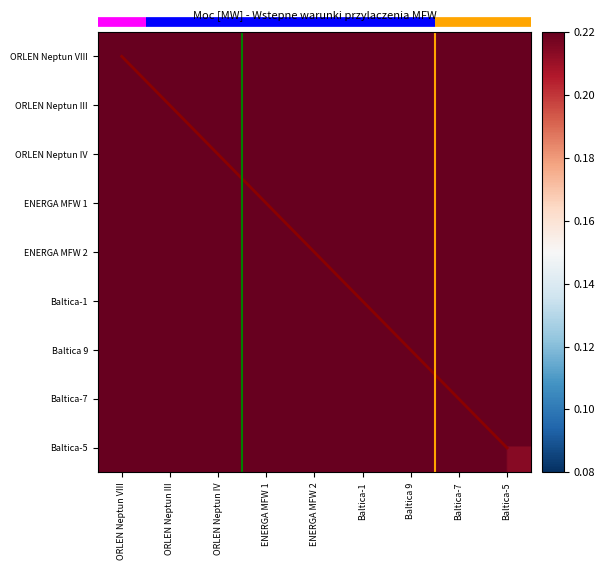

What is the sum of all values?

7.3